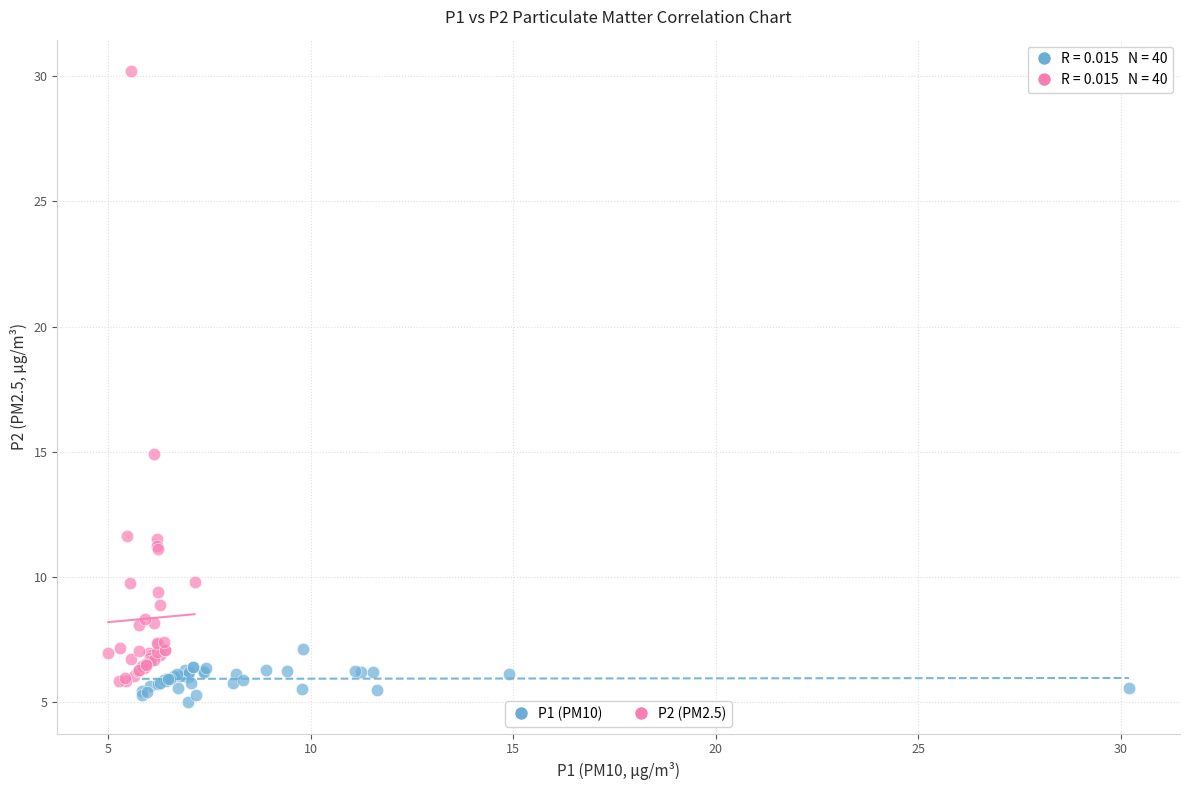

What are all the series names shown in the legend?

P1 (PM10), P2 (PM2.5)